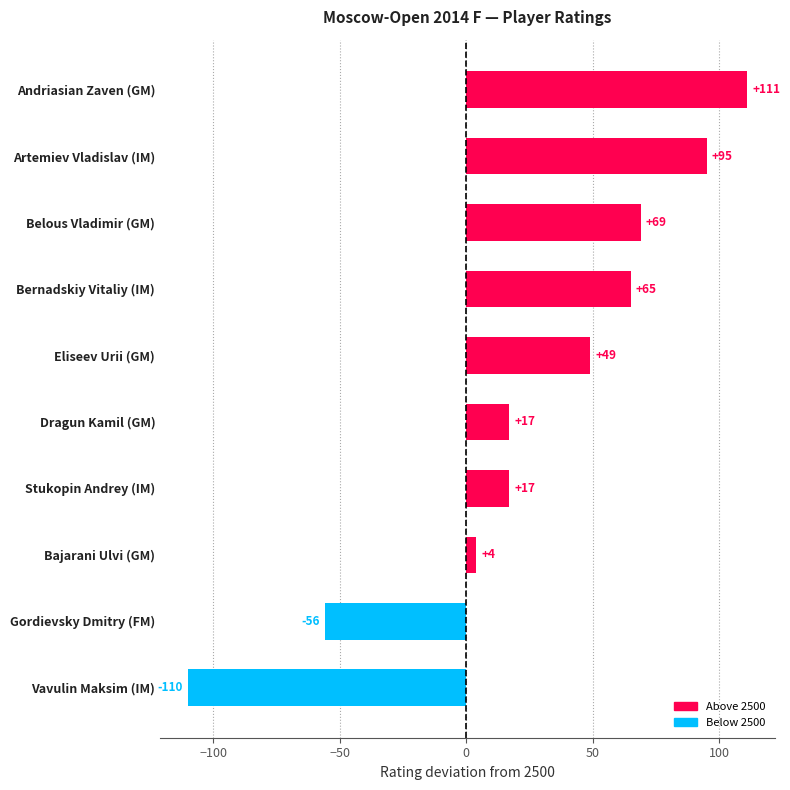

Which category has the lowest value across all series?

Vavulin Maksim (IM)